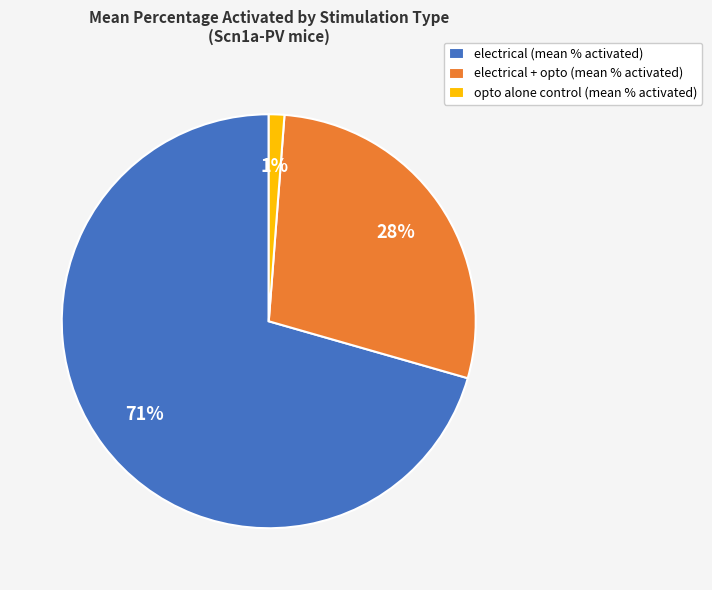

Does any single category account for the majority?

Yes